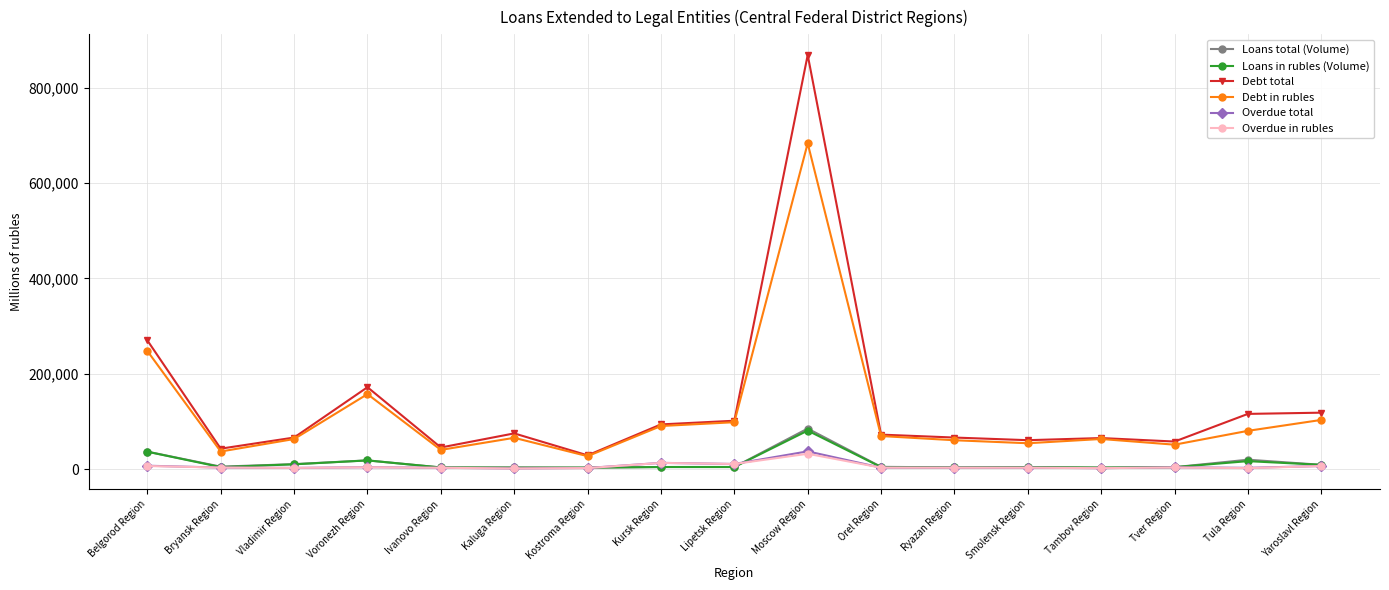

Which series has the largest range (max minus min)?

Debt total